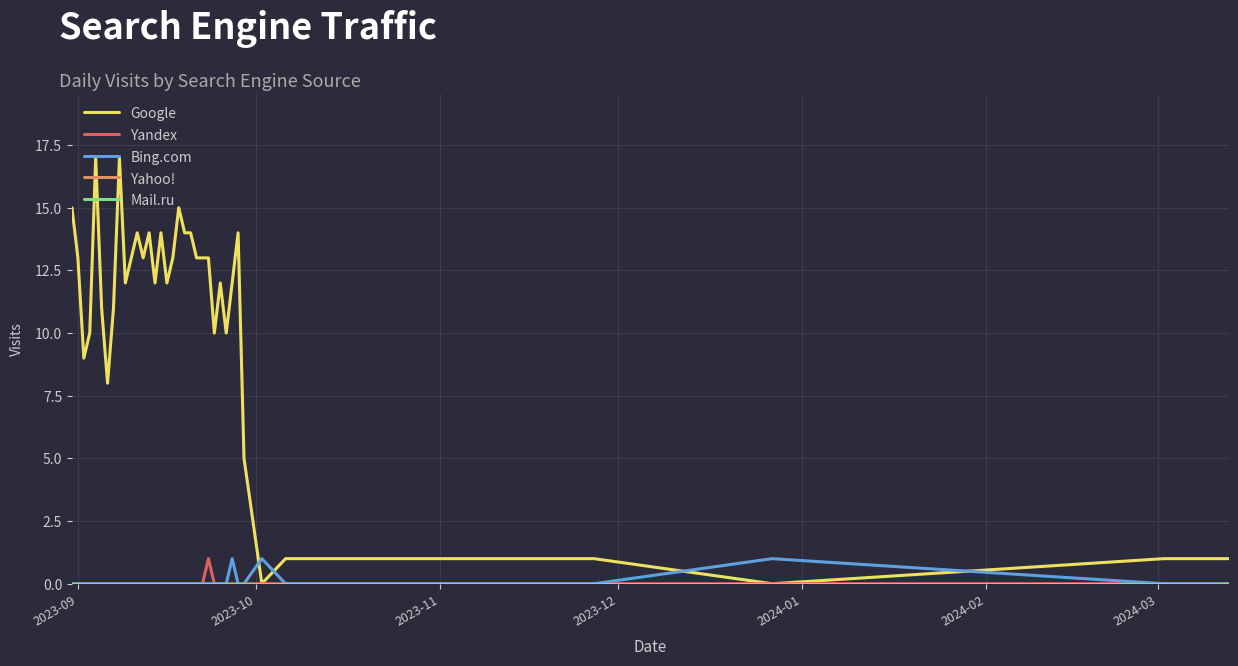

What is the highest value of the Bing.com series?

1